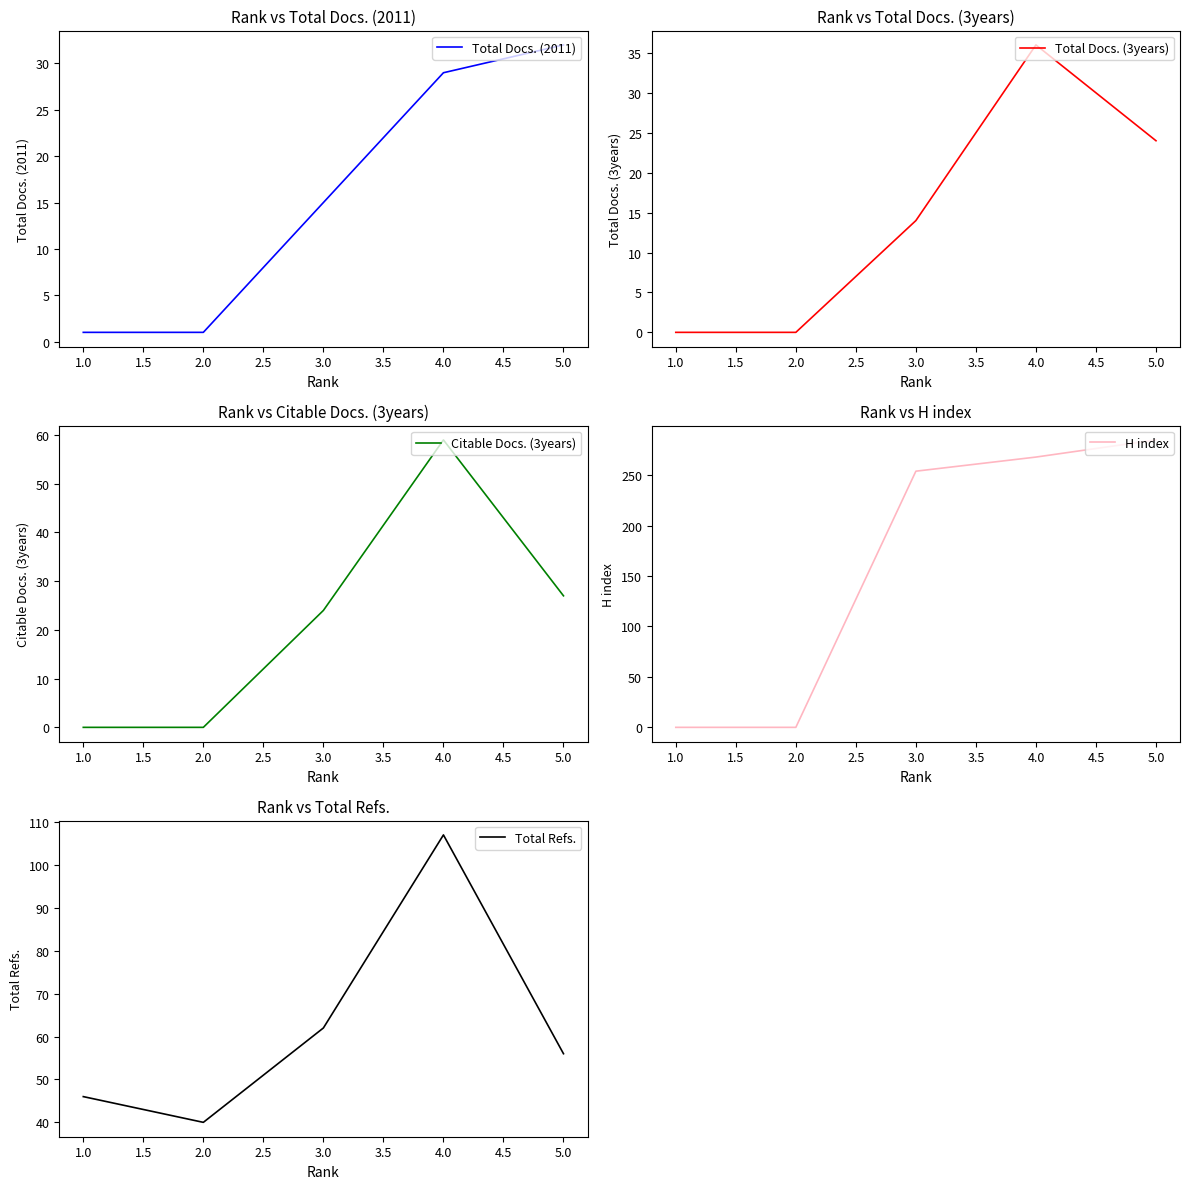

The Total Docs. (2011) series shows 32 at 5.0. True or false?

True